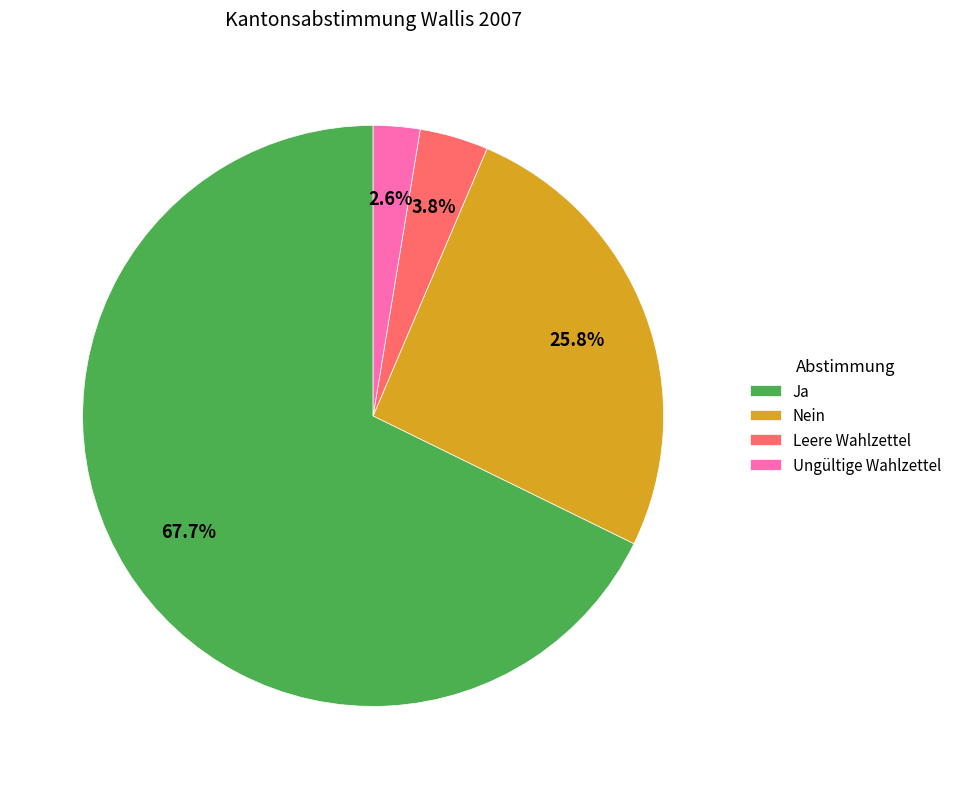

Rank the categories by value from lowest to highest.

Ungültige Wahlzettel, Leere Wahlzettel, Nein, Ja